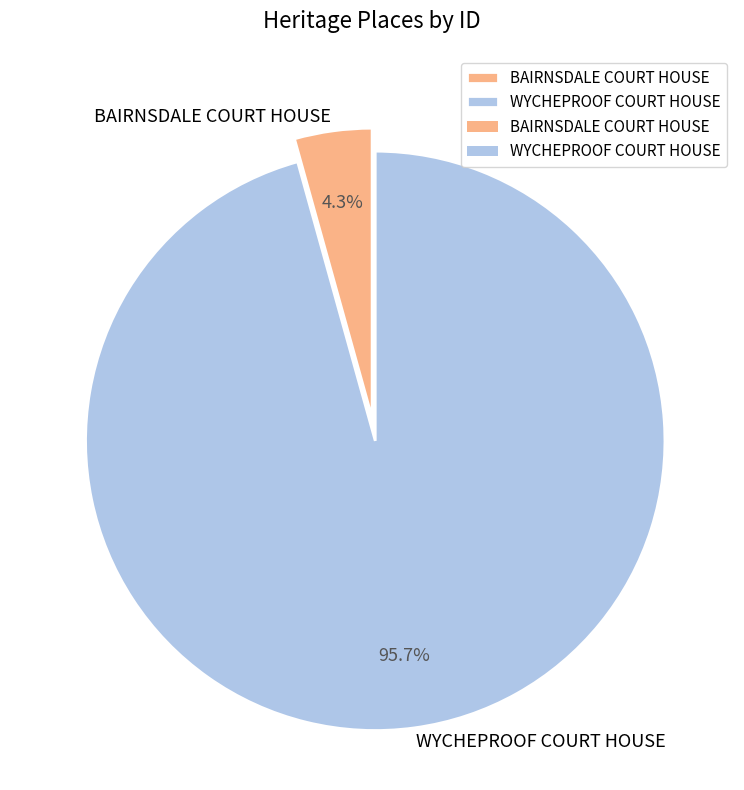

The WYCHEPROOF COURT HOUSE slice represents 89% of the pie. True or false?

False